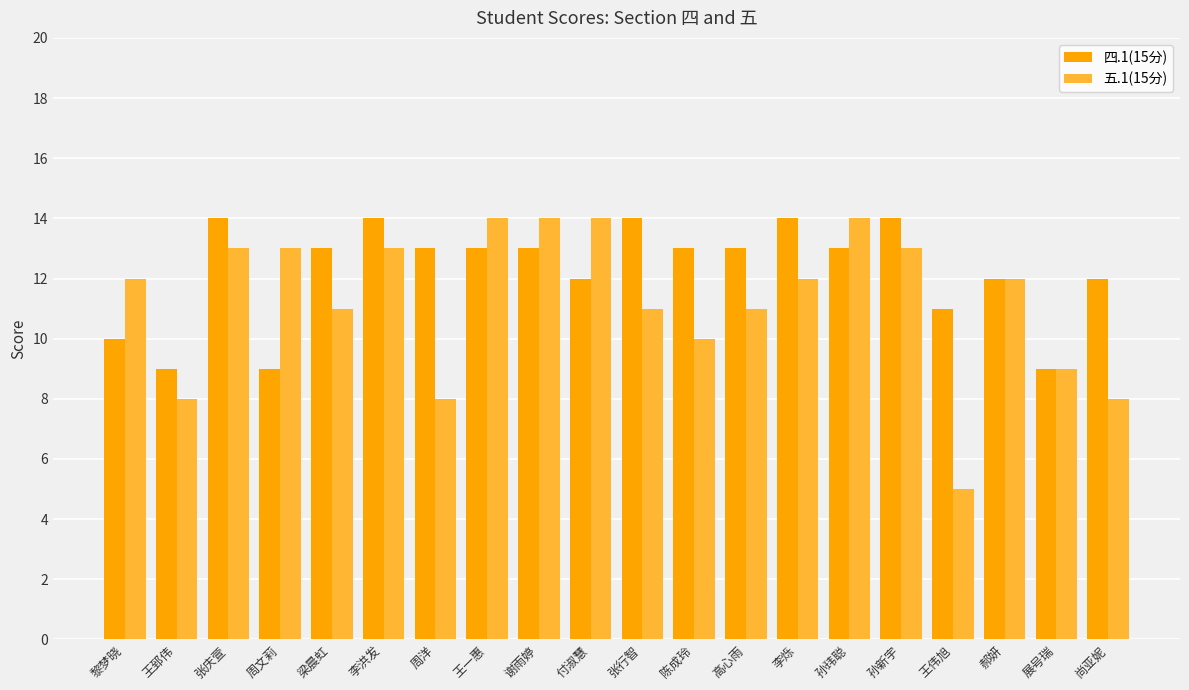

Between 王郅伟 and 付淑慧, which series saw the biggest shift?

五.1(15分)